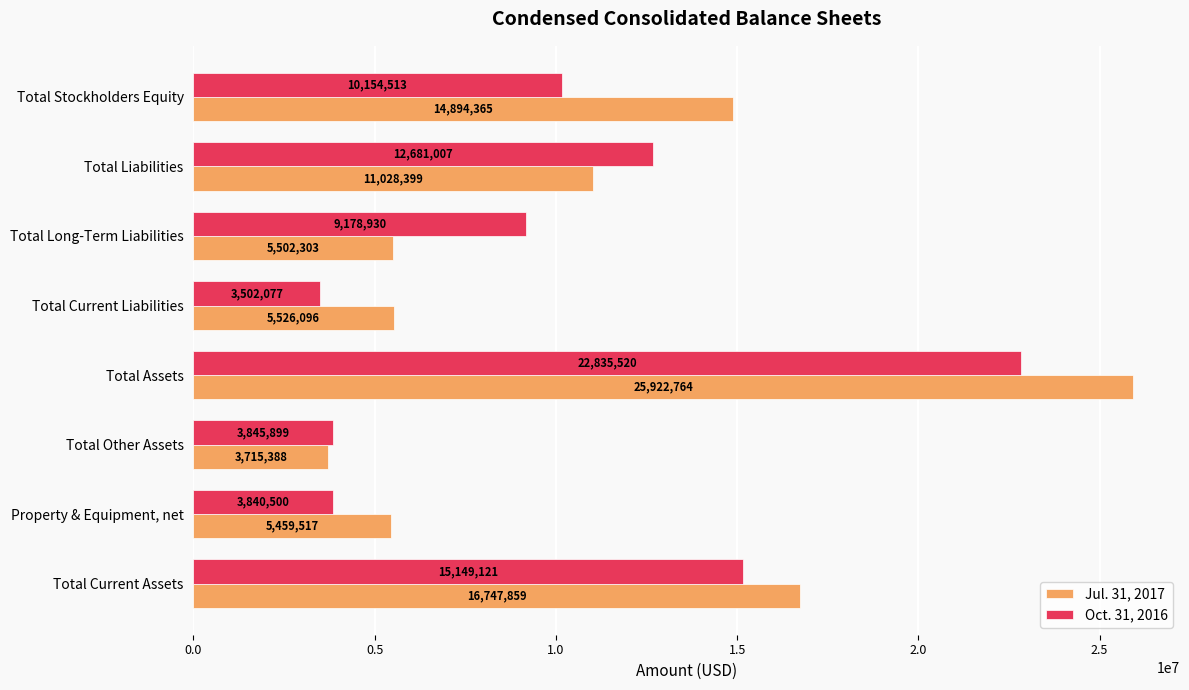

List the labels in order of Oct. 31, 2016 value, smallest first.

Total Current Liabilities, Property & Equipment, net, Total Other Assets, Total Long-Term Liabilities, Total Stockholders Equity, Total Liabilities, Total Current Assets, Total Assets